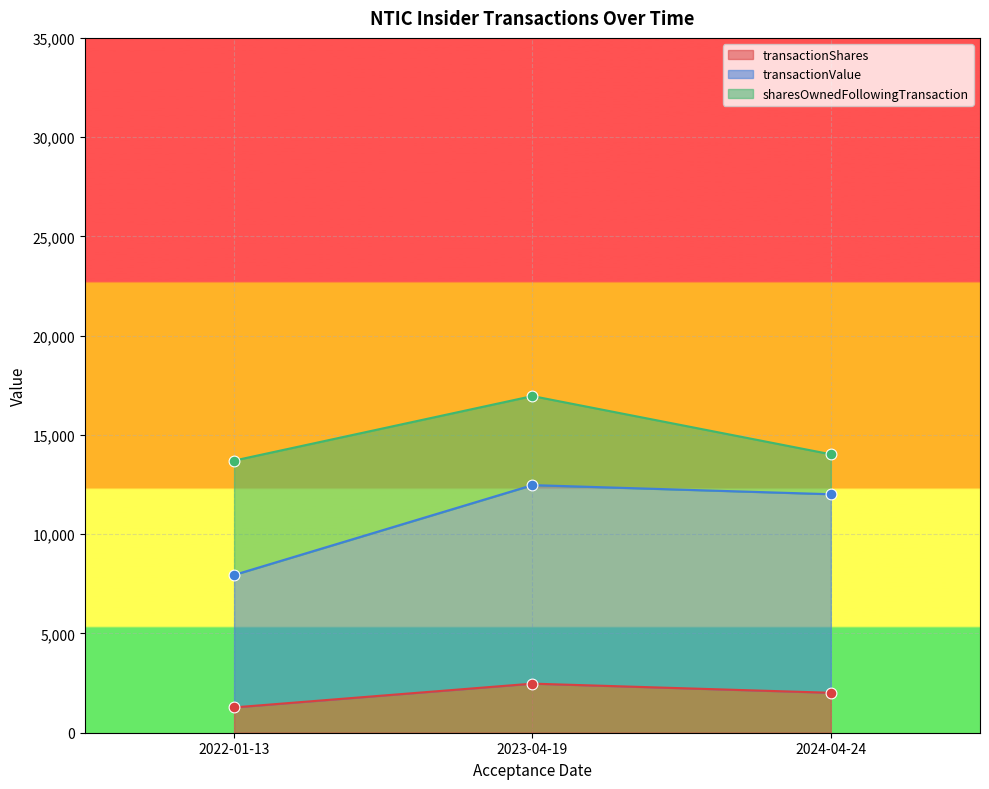

At how many categories does at least one series exceed 7528?

3